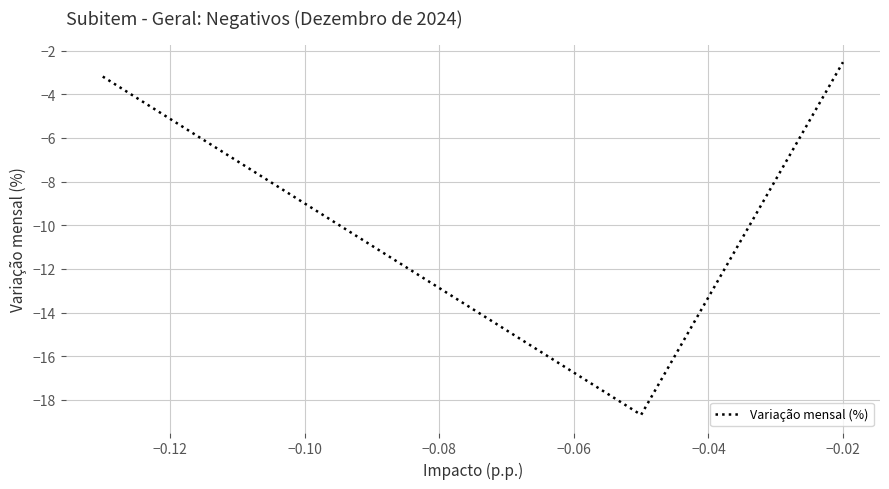

Does the chart have visible grid lines?

Yes